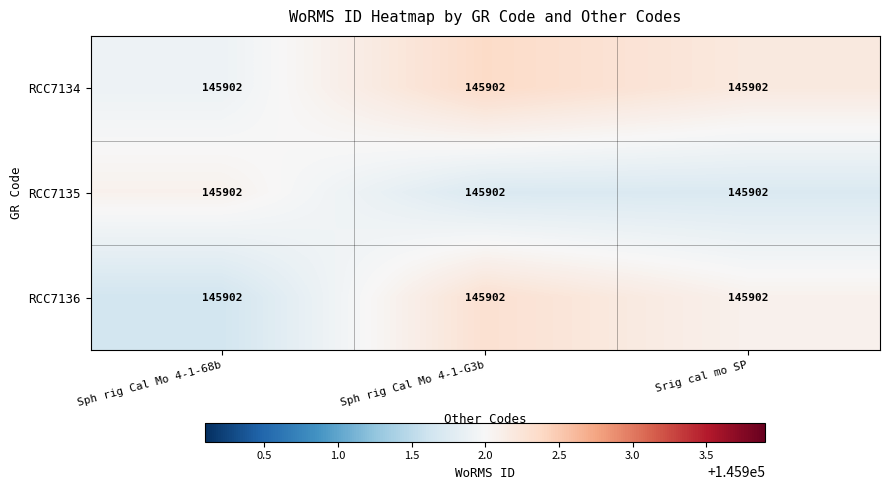

List the series in order of their overall mean, highest first.

RCC7134, RCC7136, RCC7135